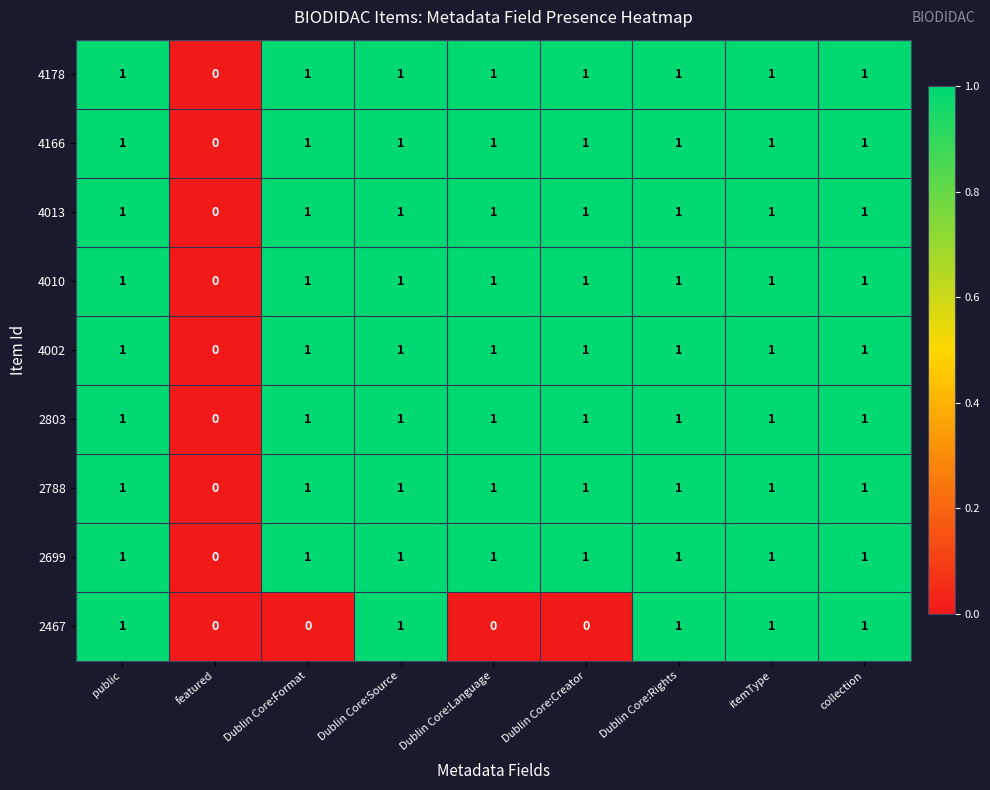

How many series are shown in this chart?

9